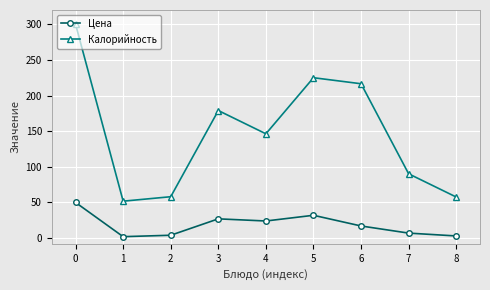

How many data points in Цена are less than 17?

4